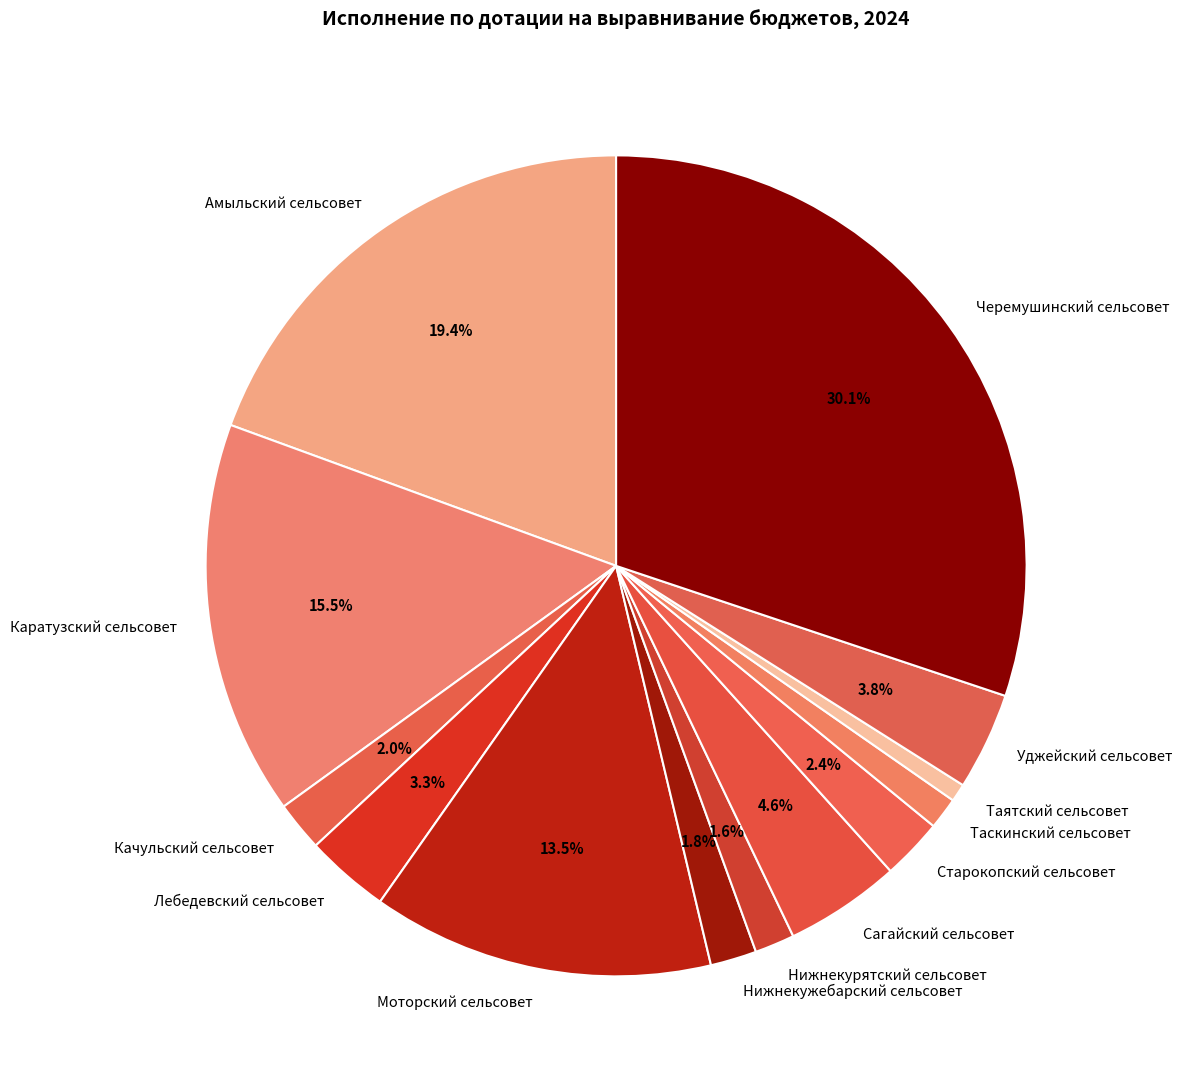

Does Моторский сельсовет account for over 50% of the chart?

No